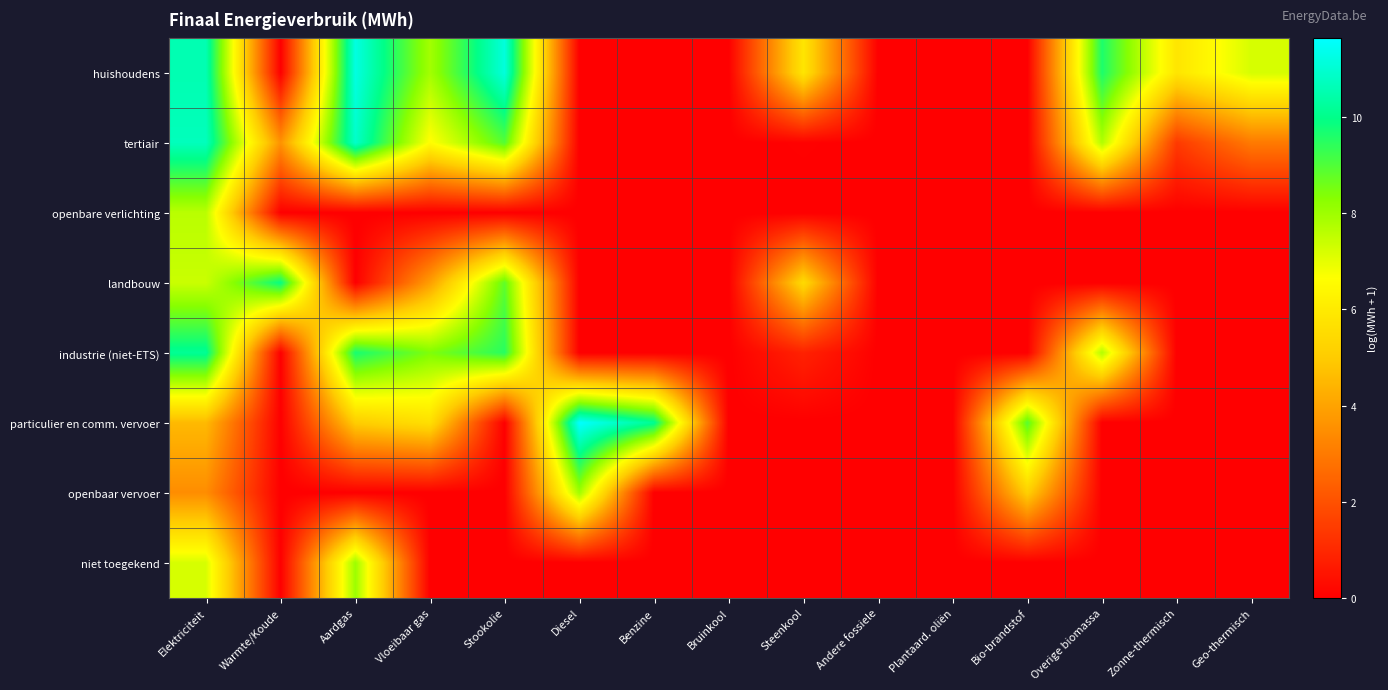

Which series has the largest range (max minus min)?

particulier en comm. vervoer